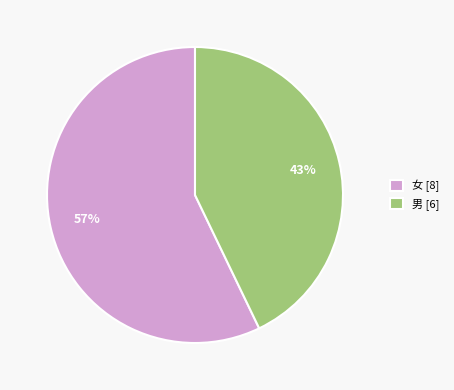

What is the smallest slice in the pie chart?

男